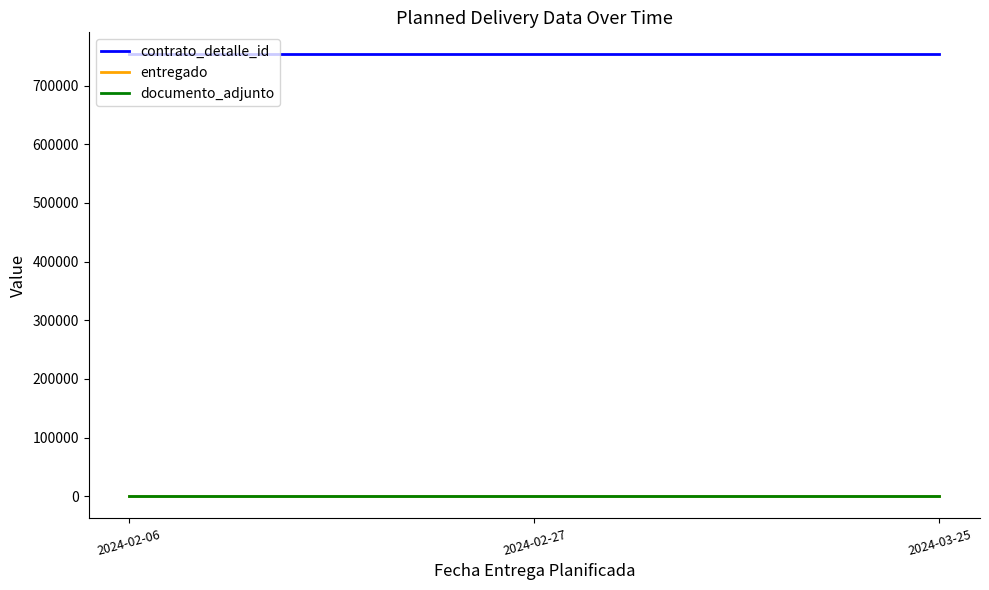

What is the label of the 2nd point from the right?

2024-02-27